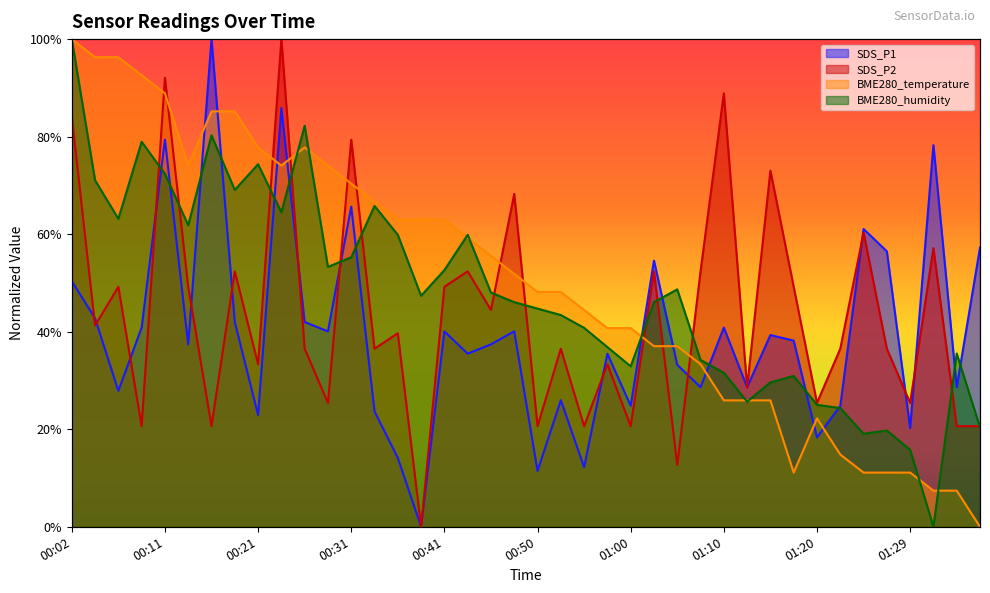

How many intersections are there between BME280_temperature and SDS_P2?

11